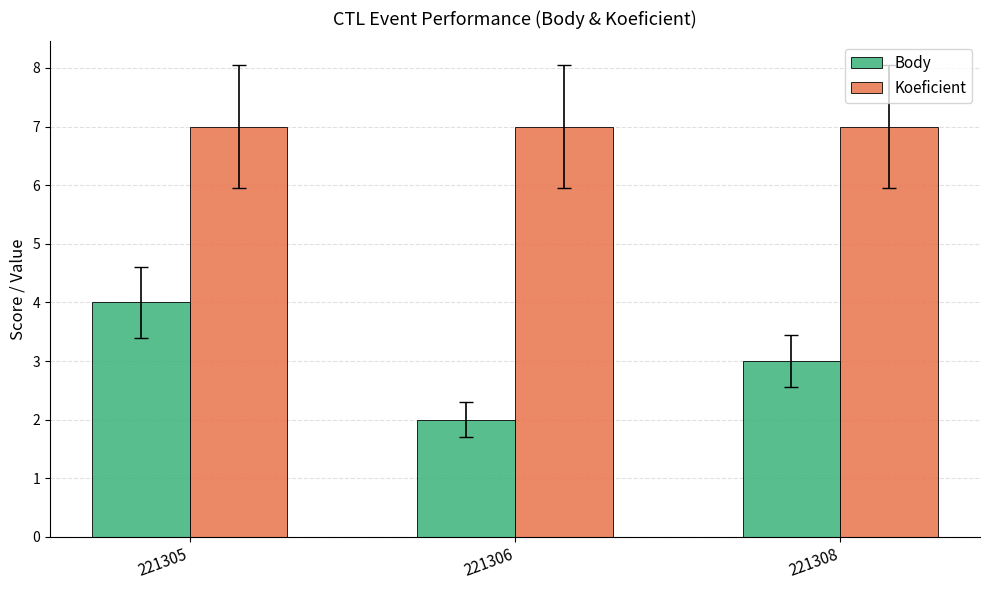

Reading left to right, what are all the values shown in this chart?

Body: 221305=4	221306=2	221308=3
Koeficient: 221305=7	221306=7	221308=7